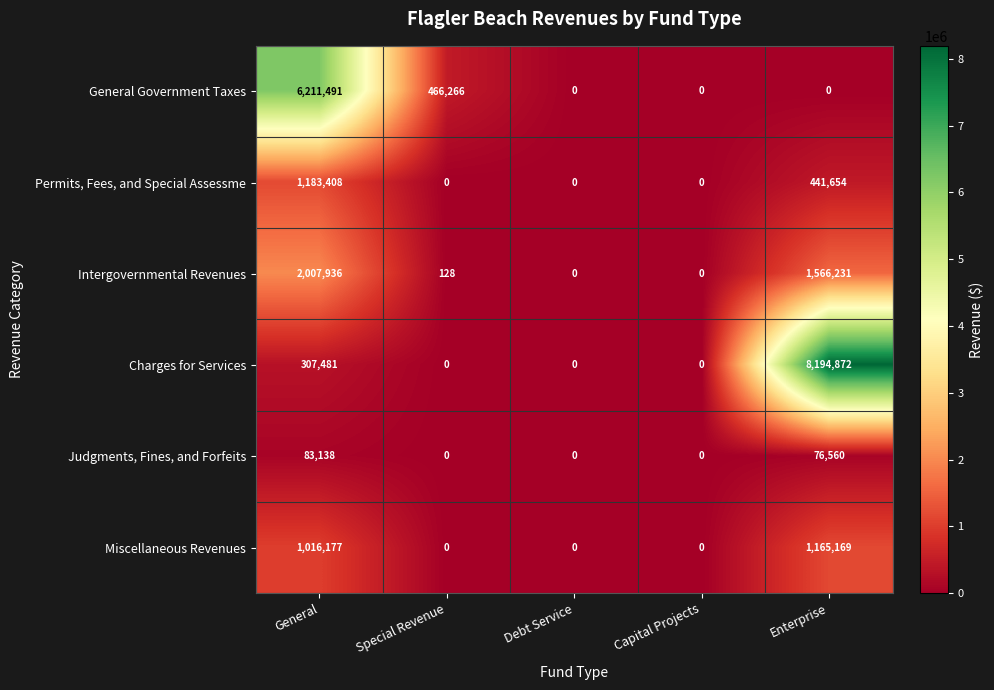

What is the sum of the Permits, Fees, and Special Assessme values at General and Capital Projects?

1183408